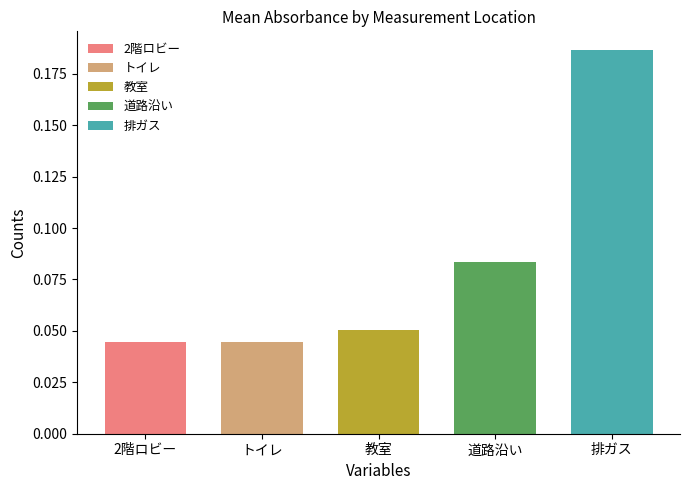

Reading left to right, what are all the values shown in this chart?

0.0	0.0	0.1	0.1	0.2